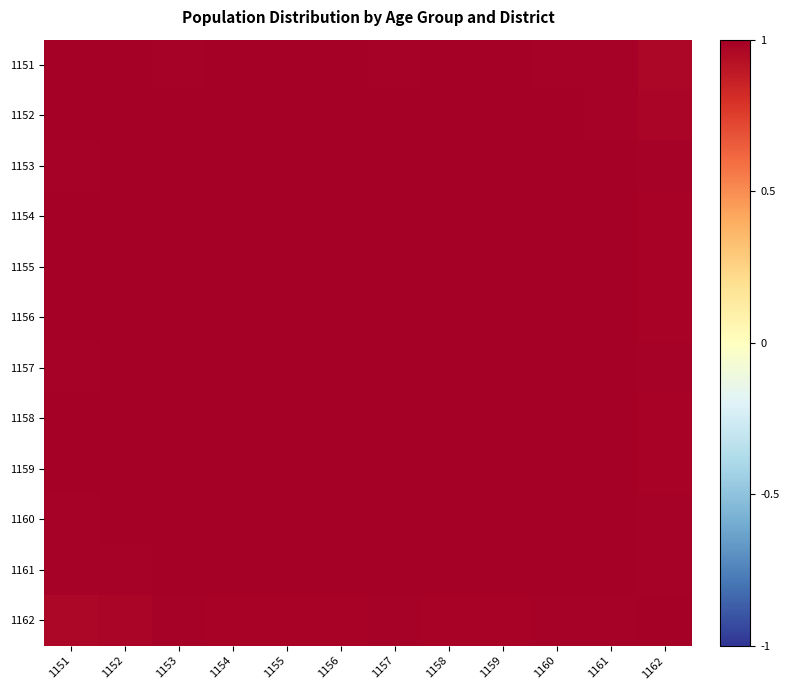

At which category is the sum across all series the highest?

1156